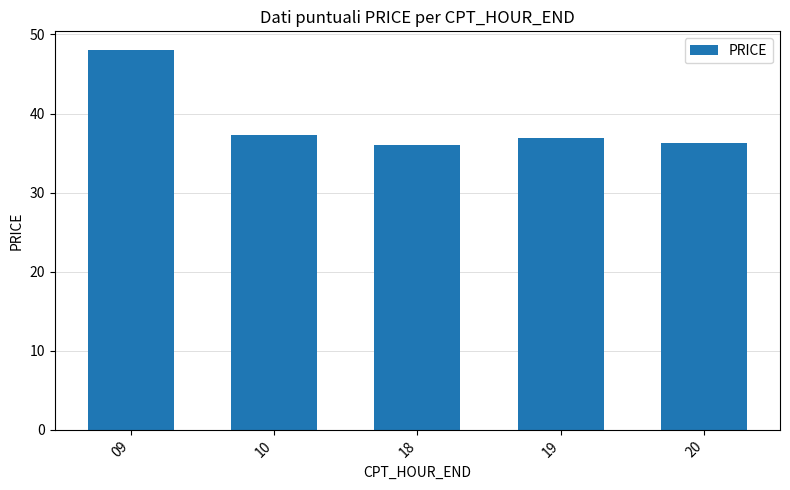

The value at 10 is 58.6. True or false?

False